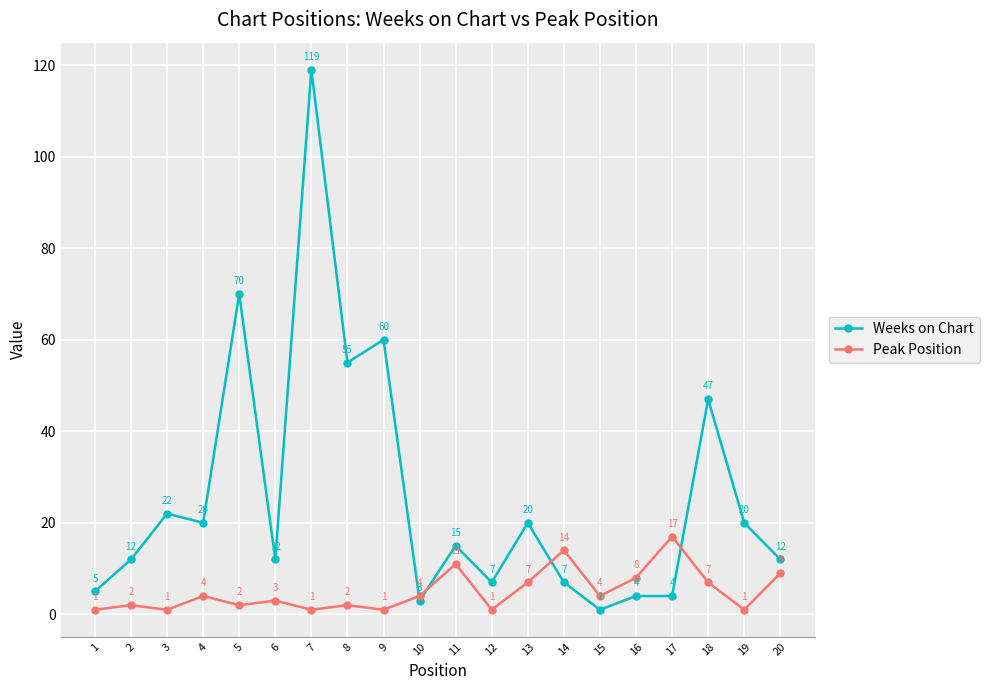

Reading right to left, what are all the values shown in this chart?

Weeks on Chart: 20=12	19=20	18=47	17=4	16=4	15=1	14=7	13=20	12=7	11=15	10=3	9=60	8=55	7=119	6=12	5=70	4=20	3=22	2=12	1=5
Peak Position: 20=9	19=1	18=7	17=17	16=8	15=4	14=14	13=7	12=1	11=11	10=4	9=1	8=2	7=1	6=3	5=2	4=4	3=1	2=2	1=1